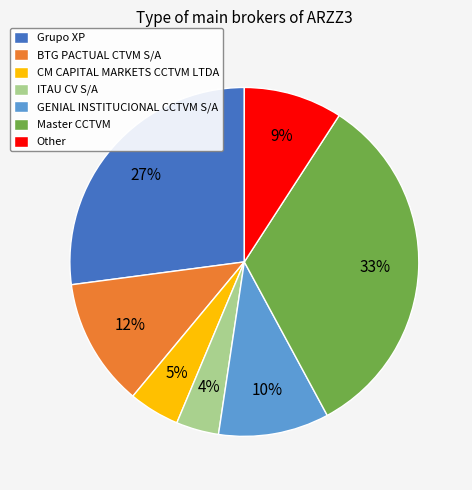

Rank the categories by value from lowest to highest.

ITAU CV S/A, CM CAPITAL MARKETS CCTVM LTDA, Other, GENIAL INSTITUCIONAL CCTVM S/A, BTG PACTUAL CTVM S/A, Grupo XP, Master CCTVM